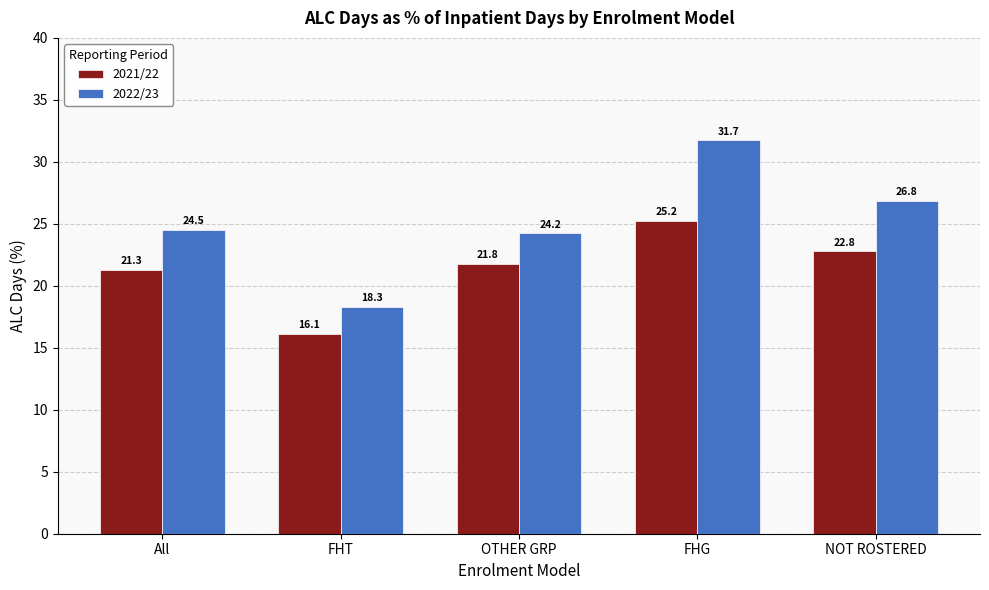

Reading left to right, transcribe all the data shown in this chart.

2021/22: 21.3	16.1	21.8	25.2	22.8
2022/23: 24.5	18.3	24.2	31.7	26.8